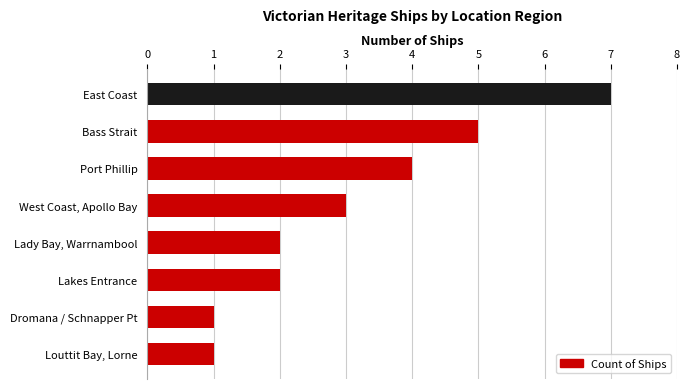

What is the change in value from Bass Strait to Lakes Entrance?

-3